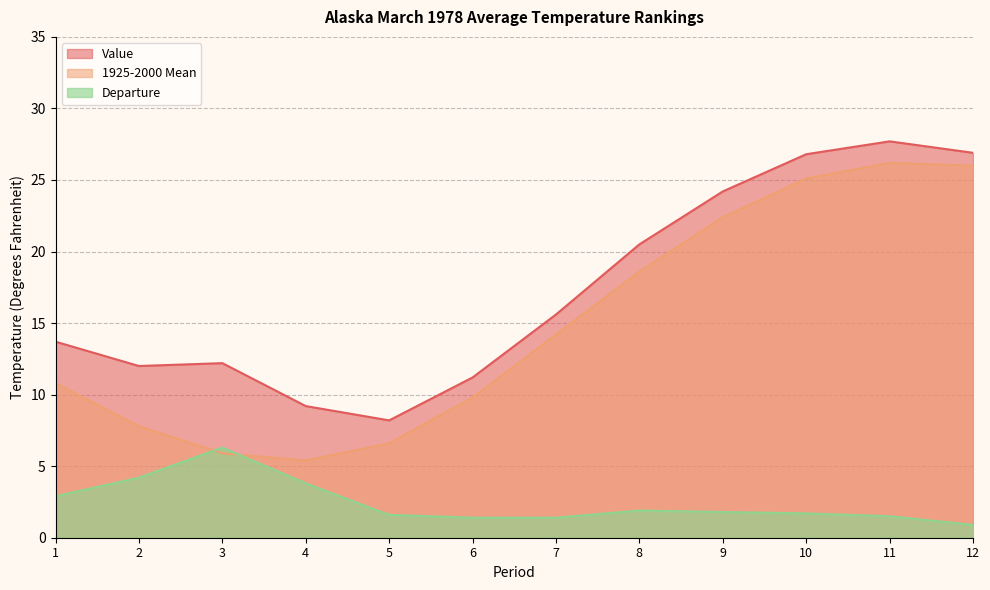

What are all the series names shown in the legend?

Value, 1925-2000 Mean, Departure